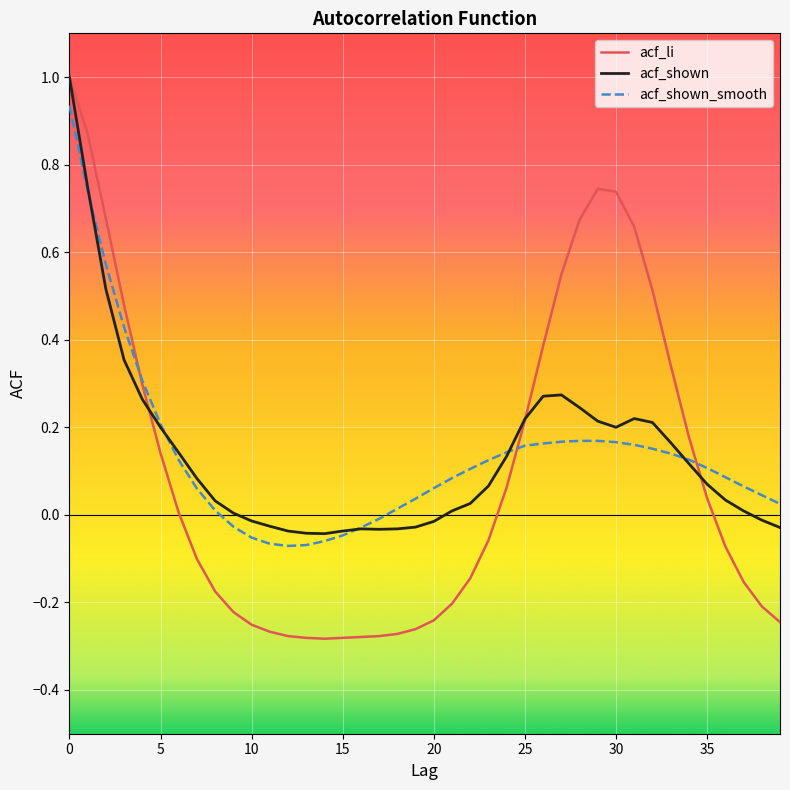

What is the maximum value shown in the chart?

1.0